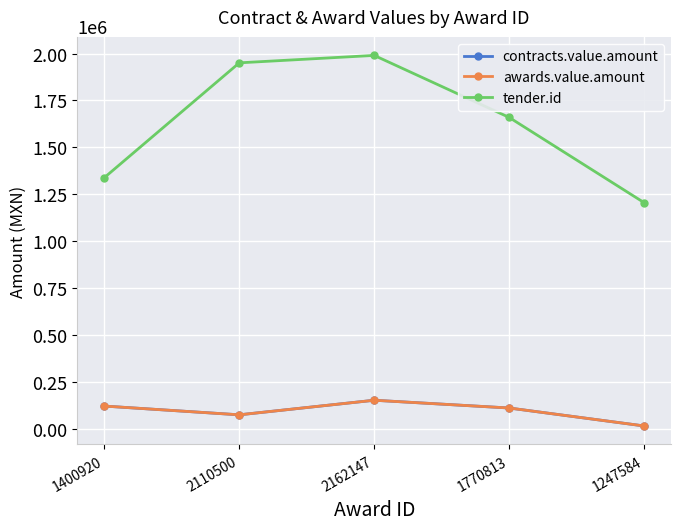

At which label does awards.value.amount reach its minimum?

1247584